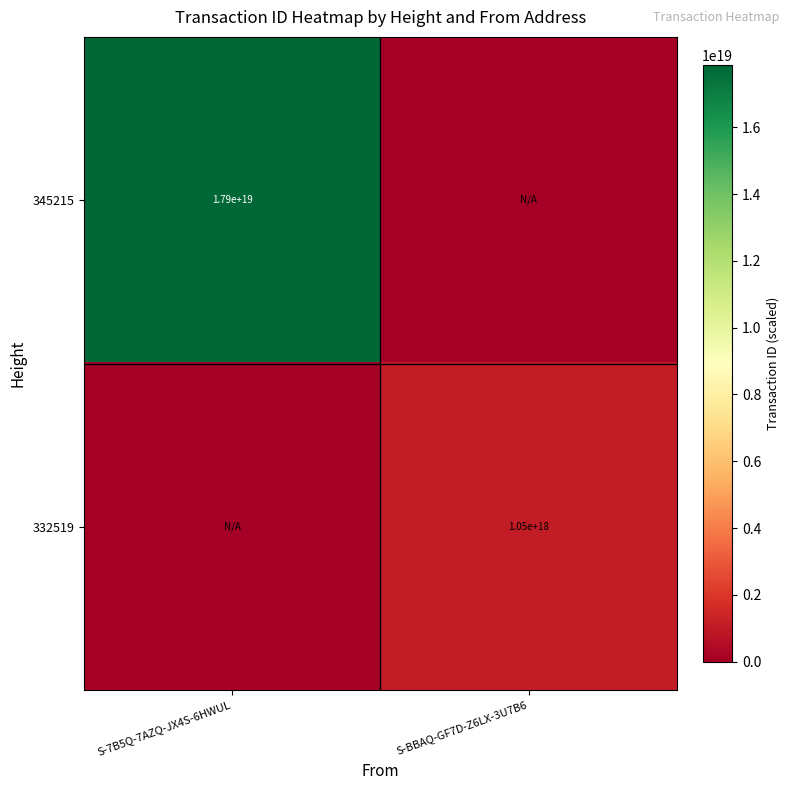

Count the number of categories in the chart.

2